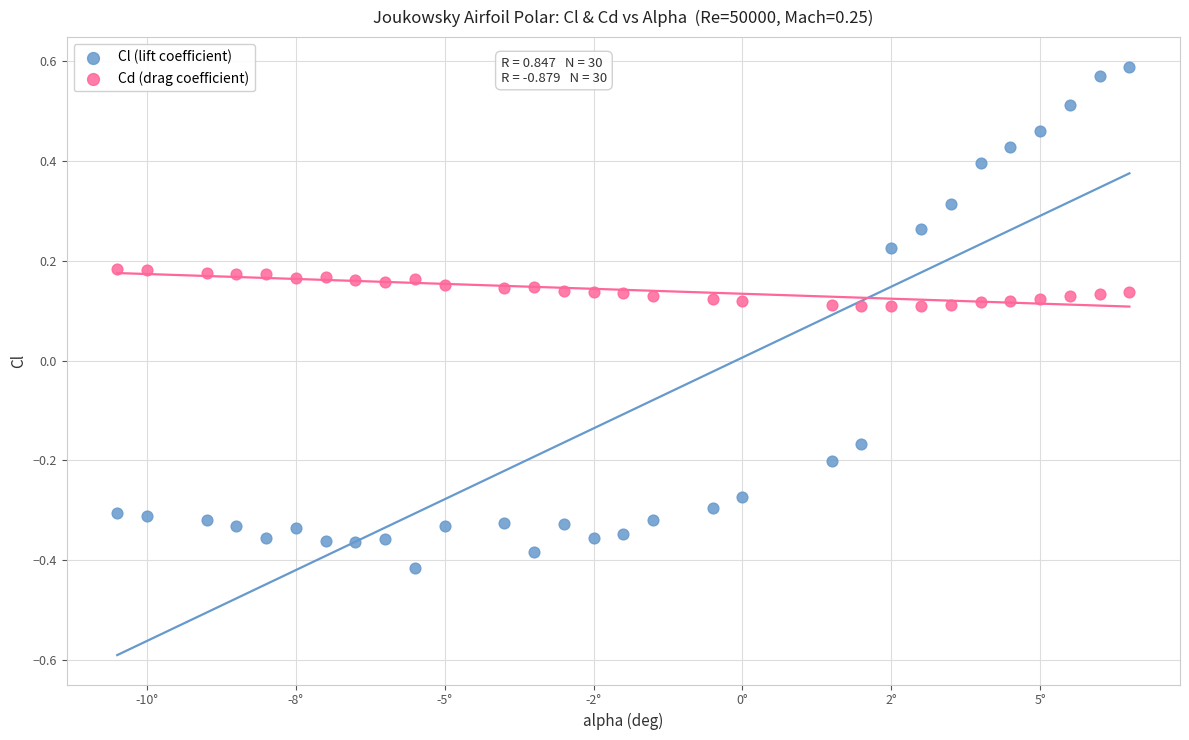

Which series has the largest Y range (max minus min)?

Cl (lift coefficient)